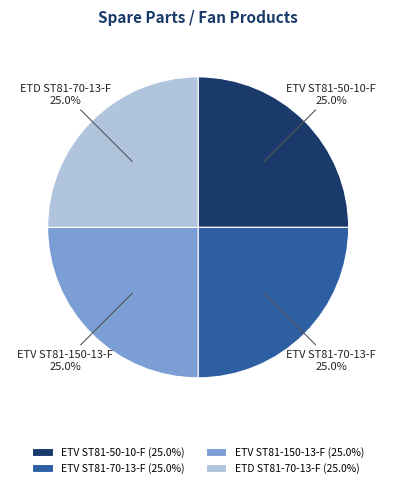

To the nearest percent, what percentage of the pie is ETV ST81-50-10-F?

25%